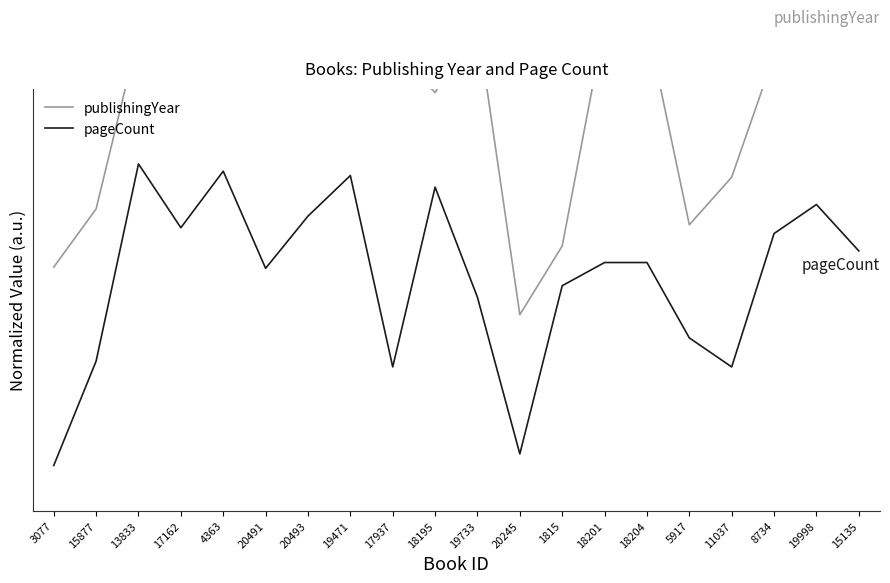

True or false: publishingYear has a value of 2.3 at 19471.

False